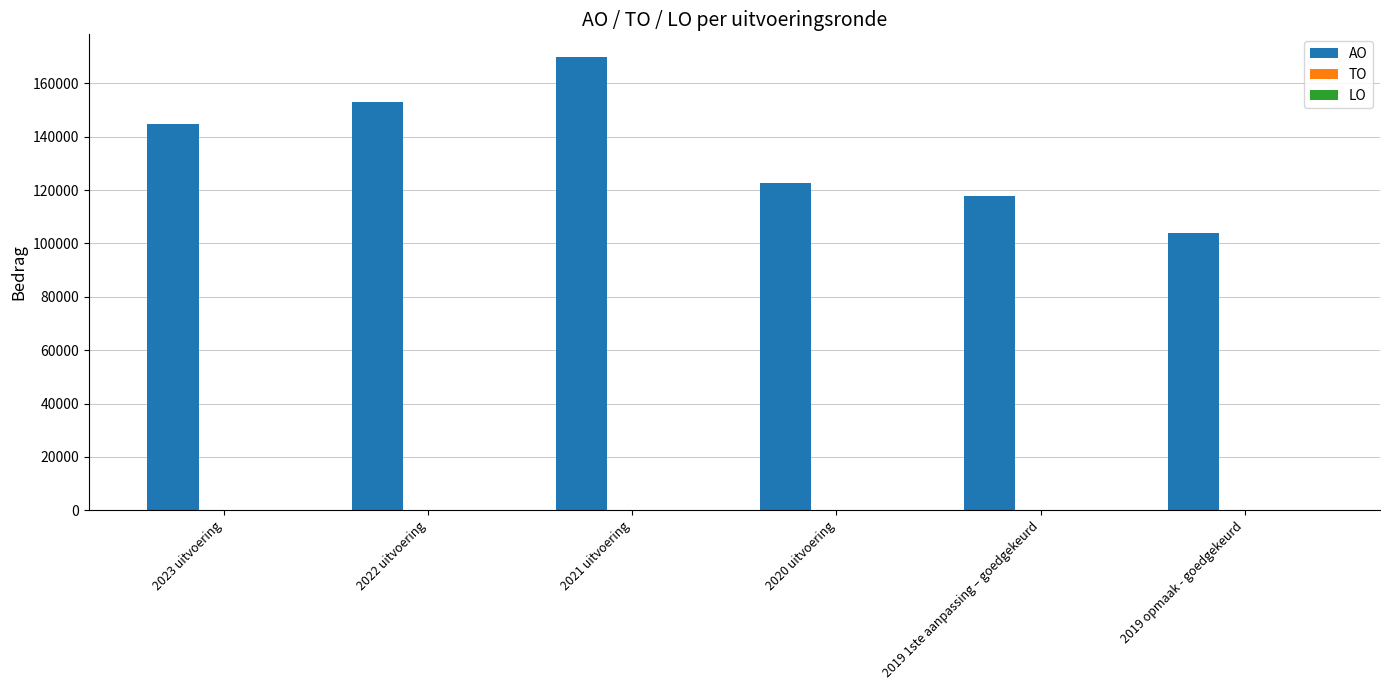

What is the average value?

135254